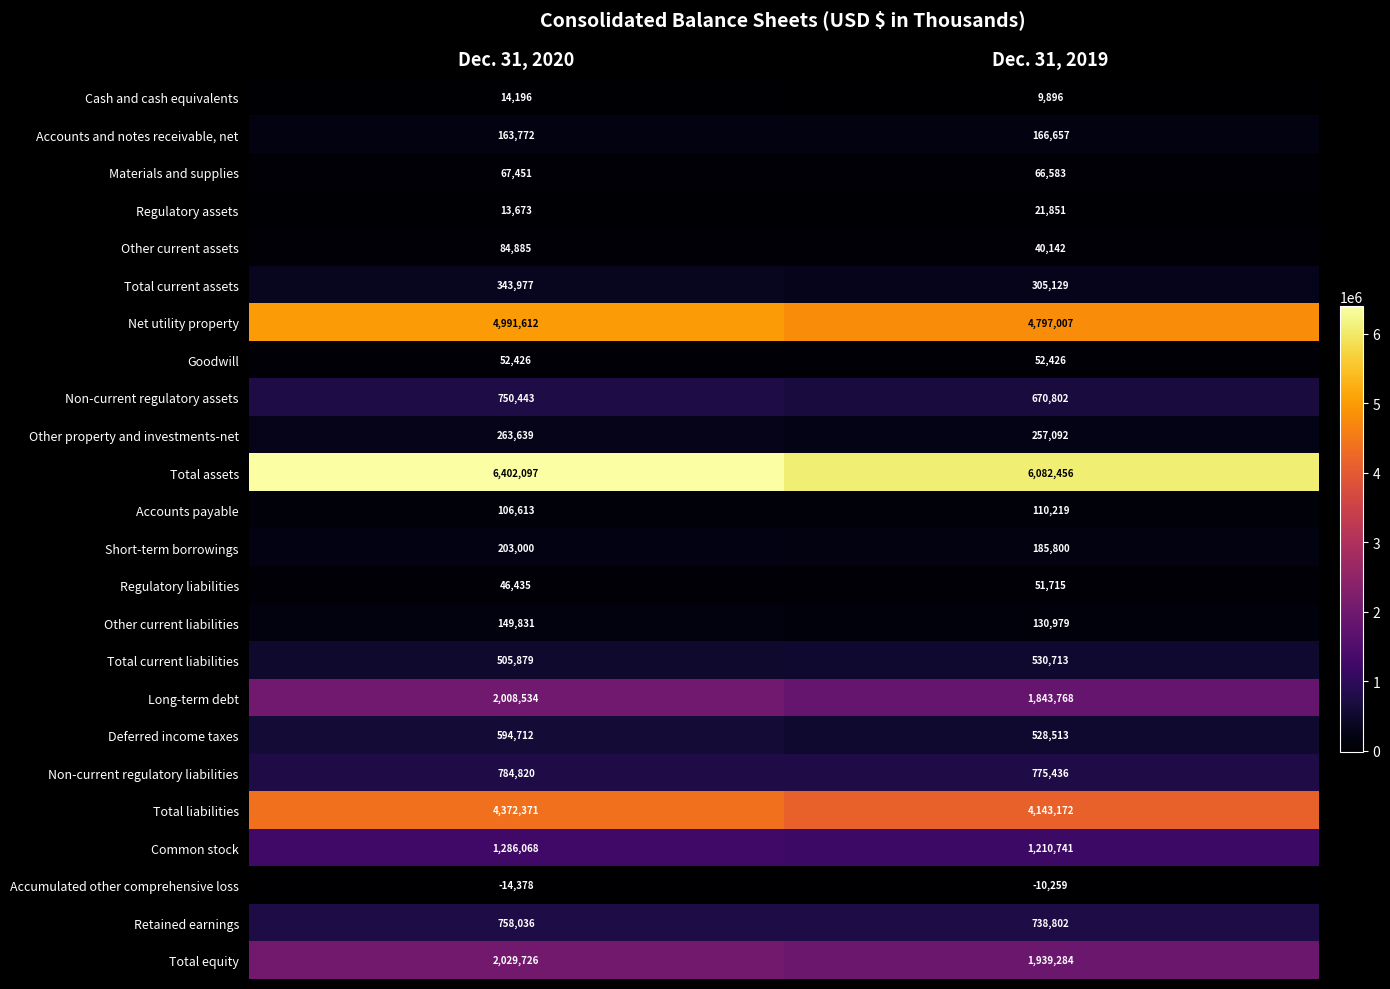

What is the total value across all series at Dec. 31, 2019?

24648924